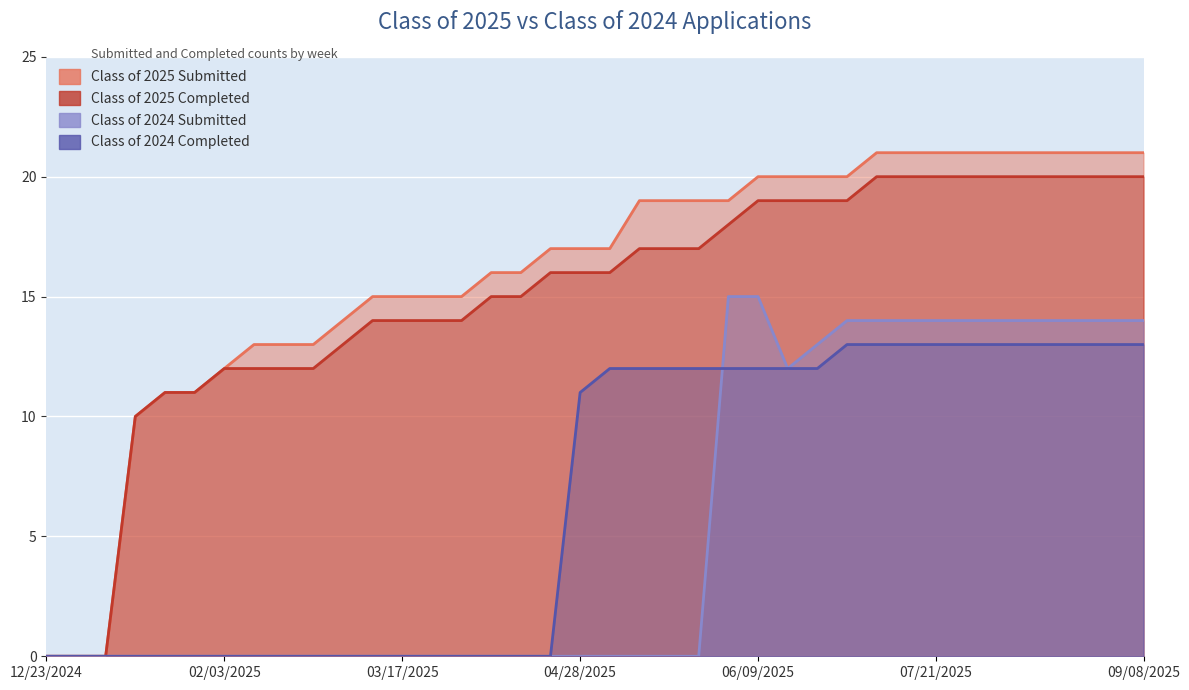

At how many categories does at least one series exceed 1?

35